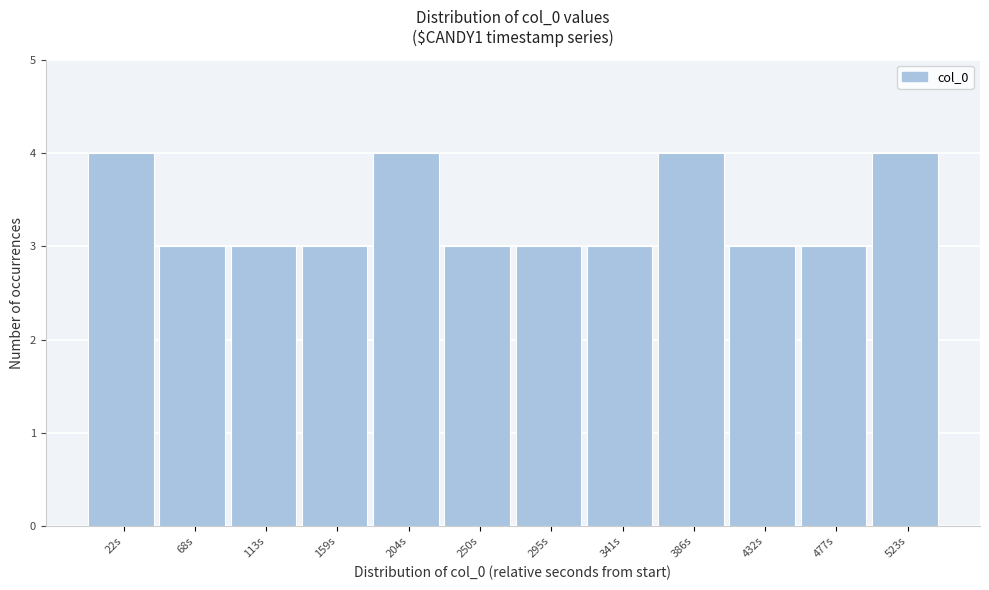

How tall is the bar that spans 365 to 410 on the x-axis? Neither the bar edges nor the heights are printed on the chart, so give them approximately, as read against the axes.

4